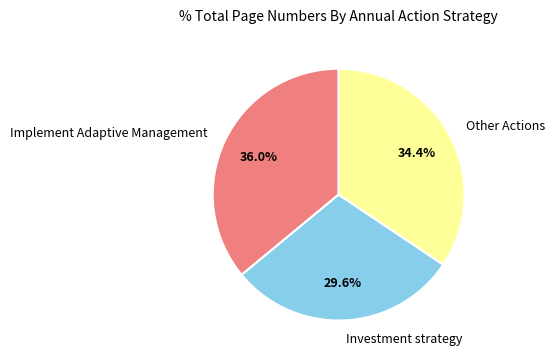

Count the number of slices in the pie.

3